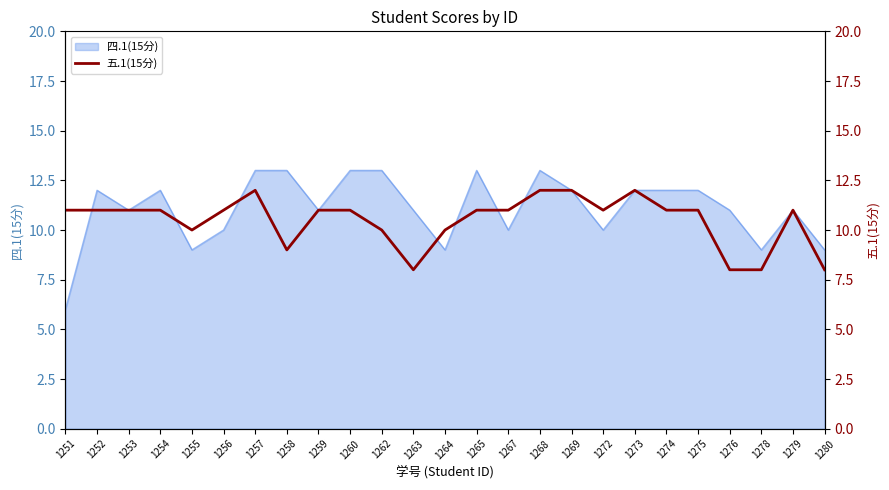

How many categories are shown in the chart?

25